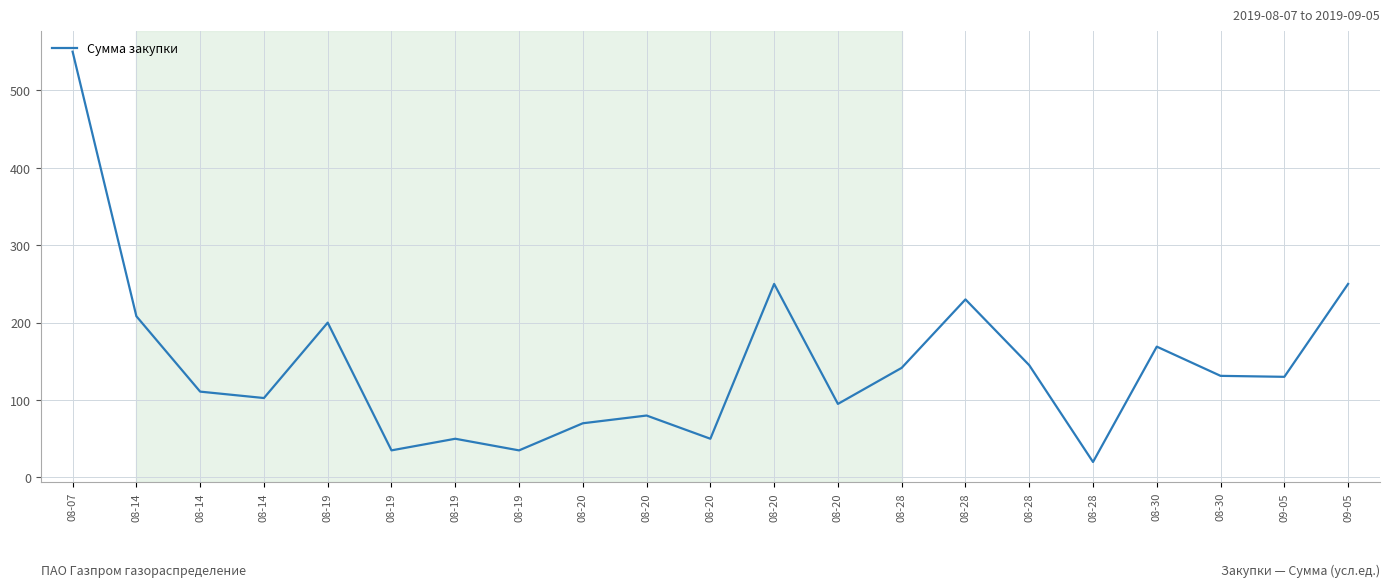

True or false: the data has more than 1 interior local peaks.

True